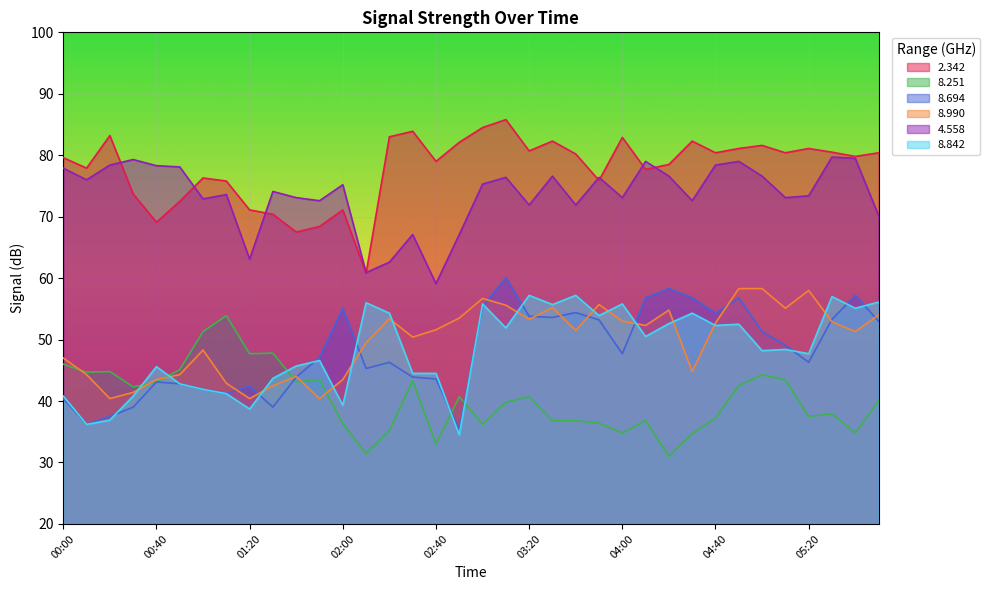

Where is the first local minimum for 4.558?

00:10